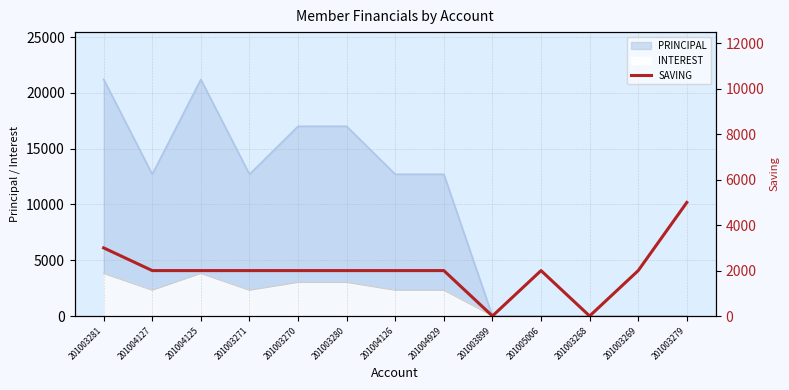

The INTEREST series shows 2300 at 201004127. True or false?

True